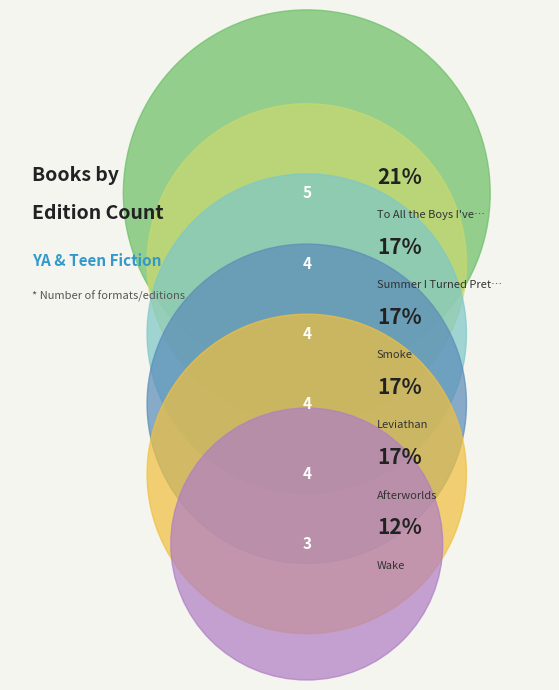

What is the change in value from Summer I Turned Pretty to Wake?

-1